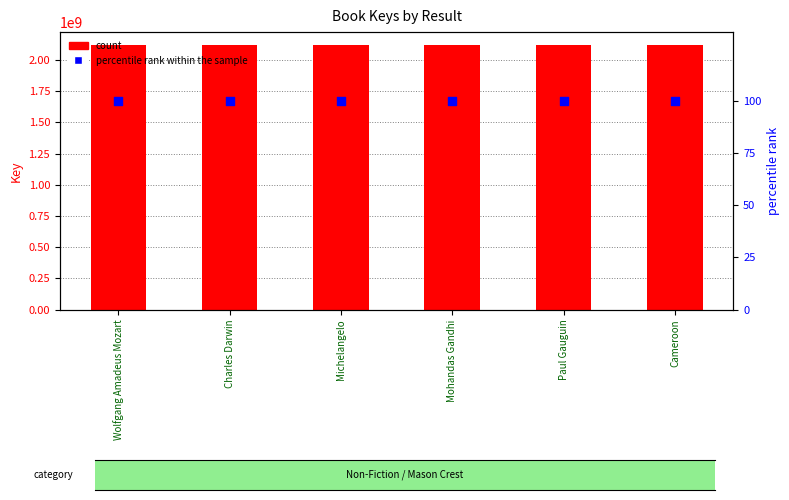

What is the total value across all series at Paul Gauguin?

2117892660